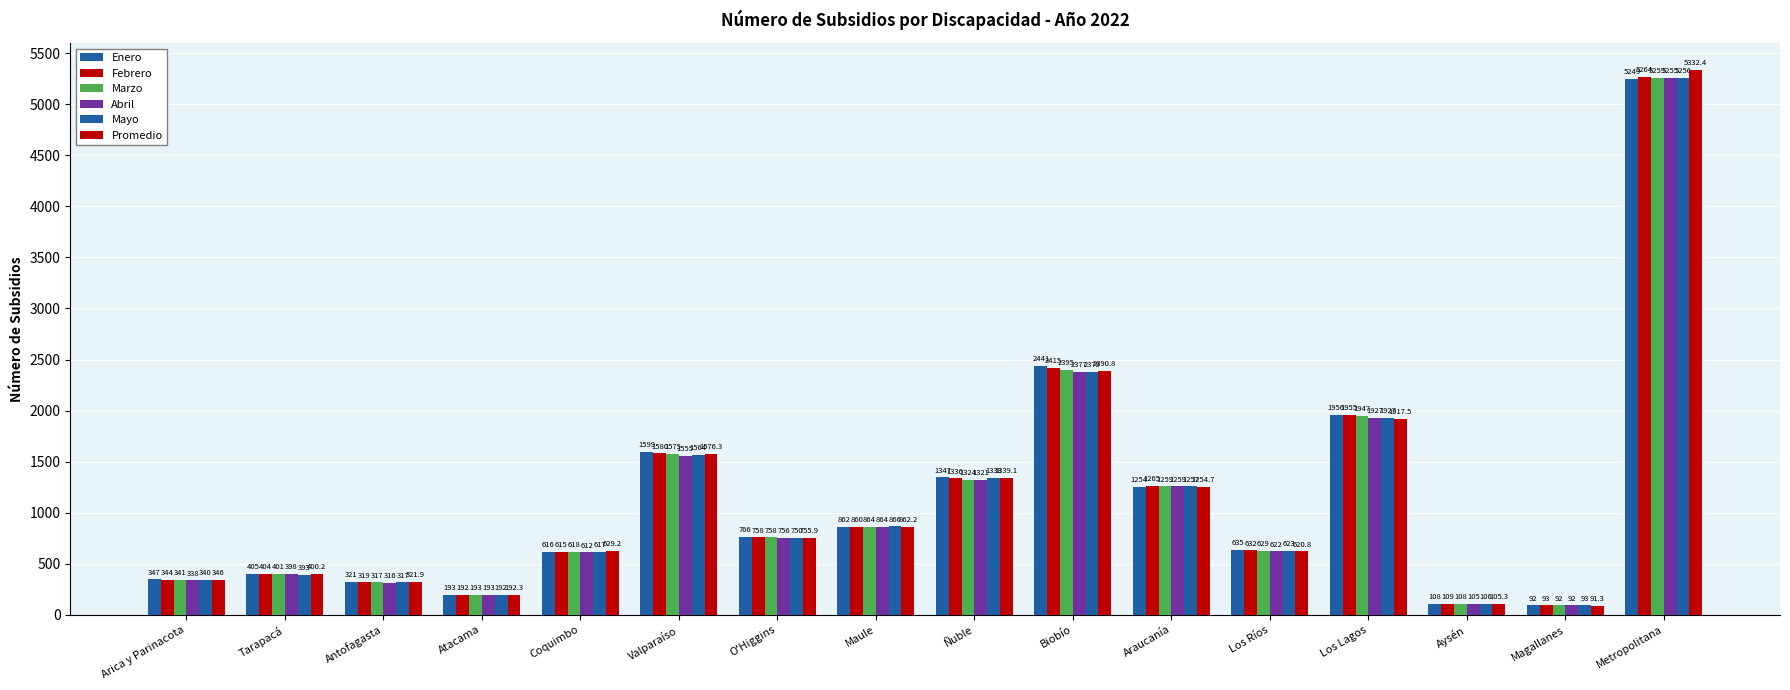

Count the number of data series in this chart.

6